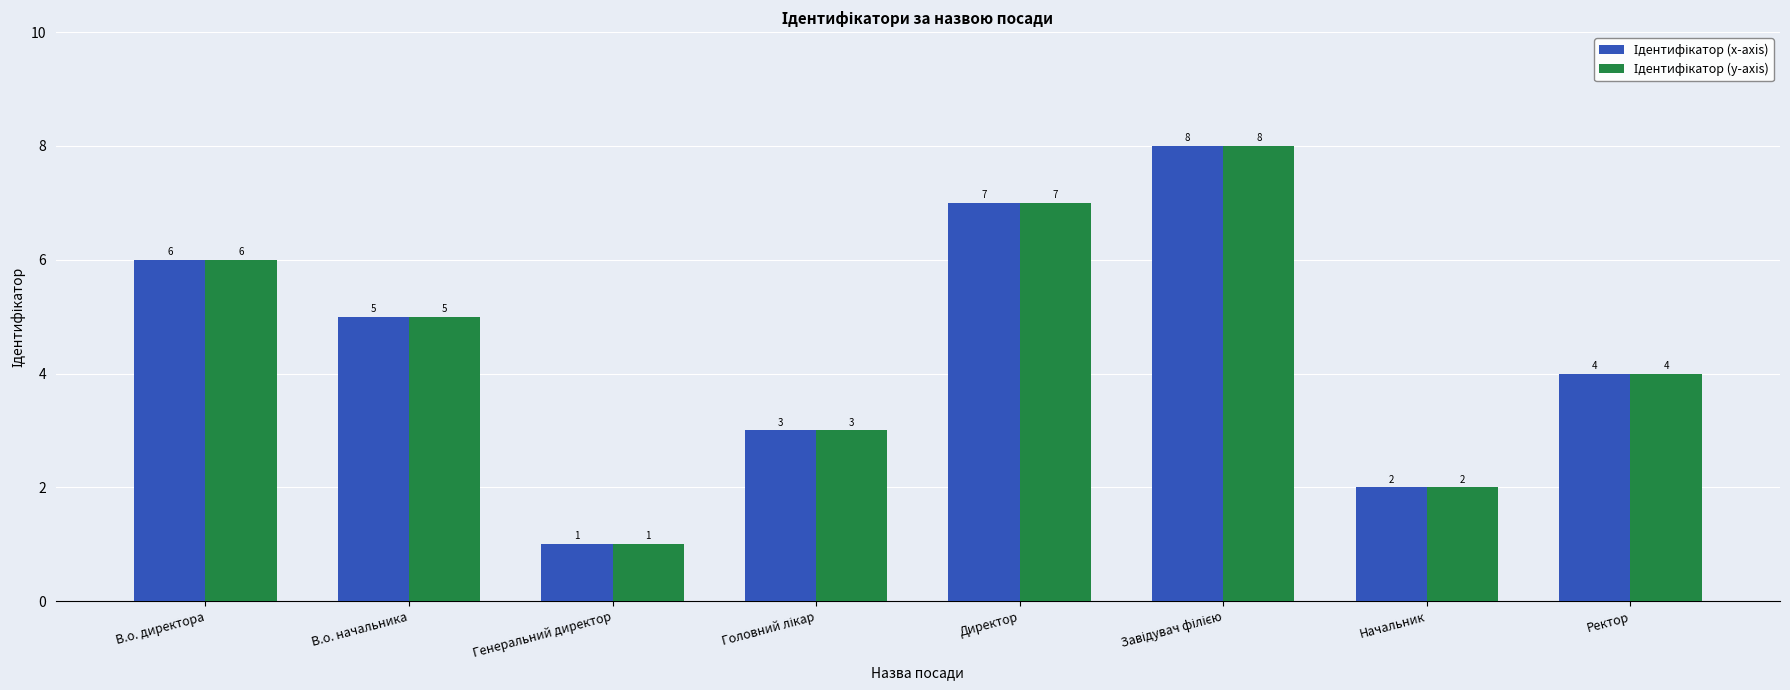

At which category does the chart reach its minimum across all series?

Генеральний директор